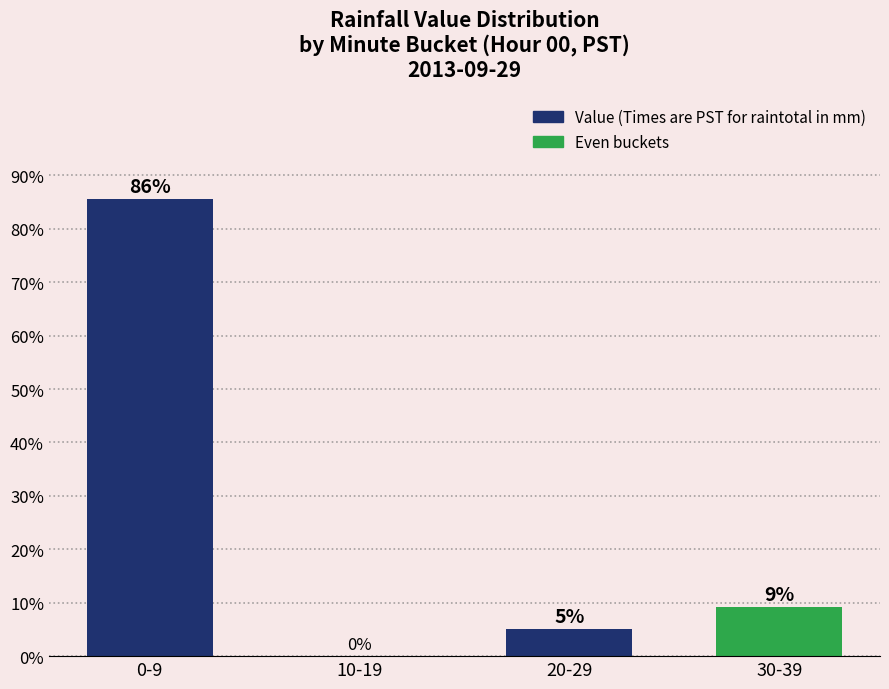

The value at 10-19 is 0.0. True or false?

True